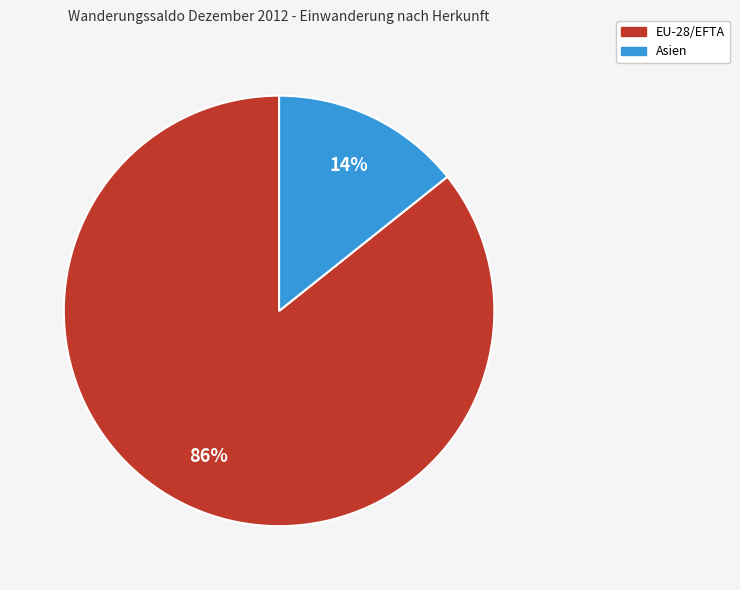

Which slice represents more than half of the pie?

EU-28/EFTA